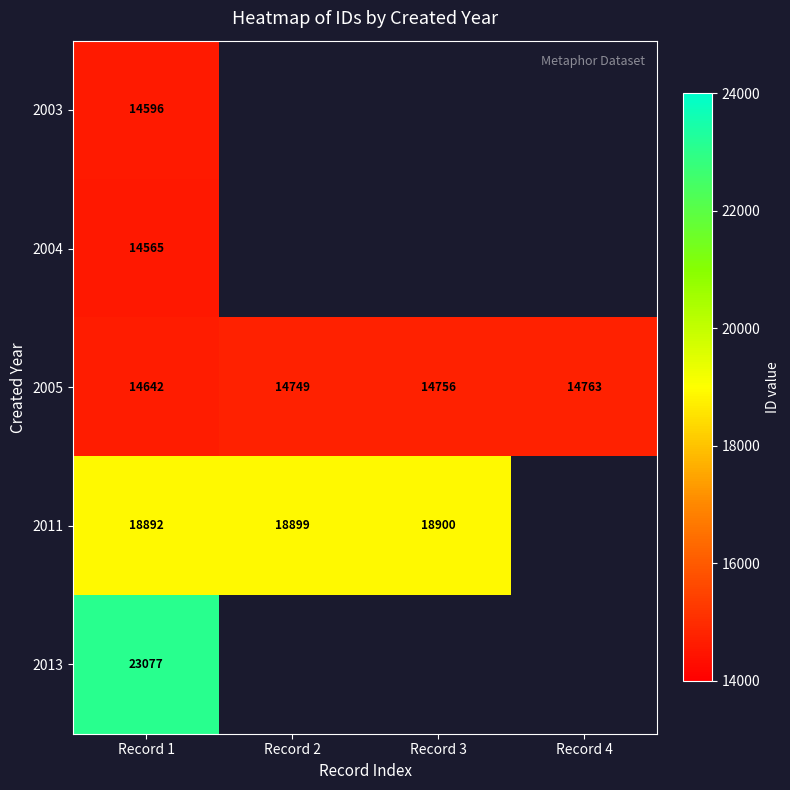

The value of 2005 at Record 4 is 5852. True or false?

False